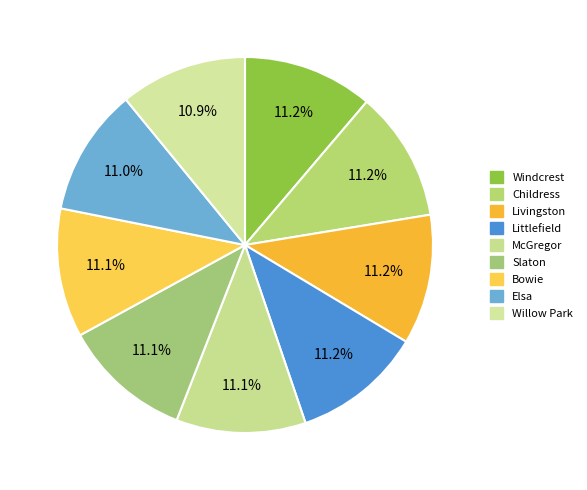

How many slices are in this pie chart?

9